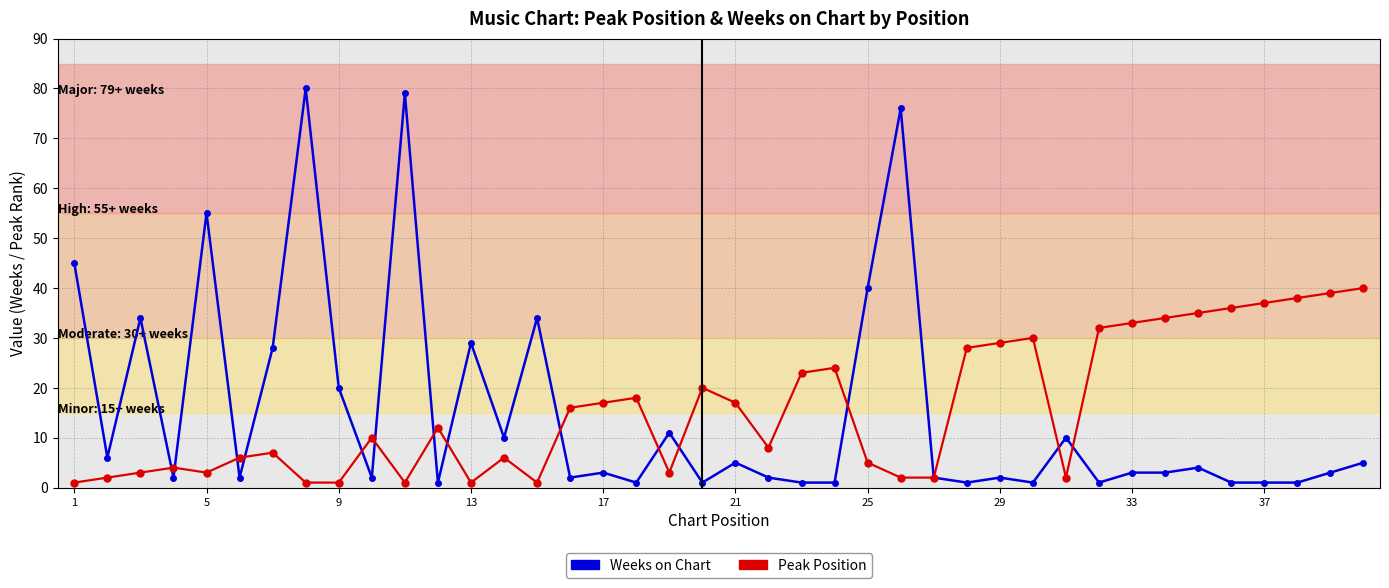

What is the highest value of the Weeks on Chart series?

80